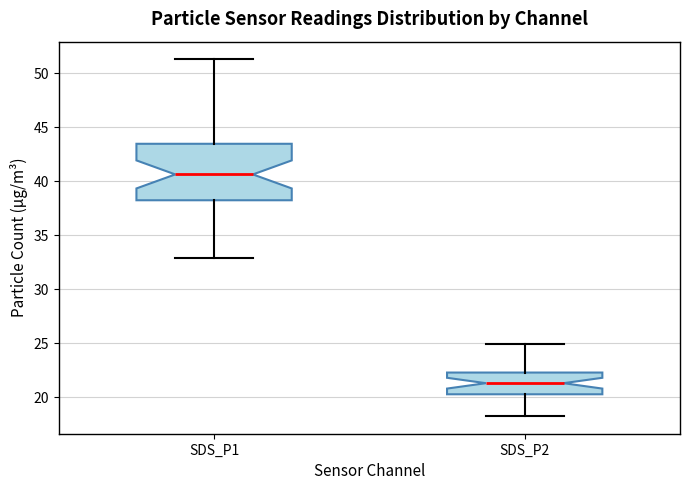

Reading left to right, read every box against the y-axis: the position of its median line, the range the box covers, and the ends of its whiskers. The values are not printed on the chart, so give them approximately, as read against the axis.

SDS_P1: median 40.5, box 38.0 to 43.5, whiskers 33.0 to 51.5
SDS_P2: median 21.5, box 20.5 to 22.5, whiskers 18.5 to 25.0